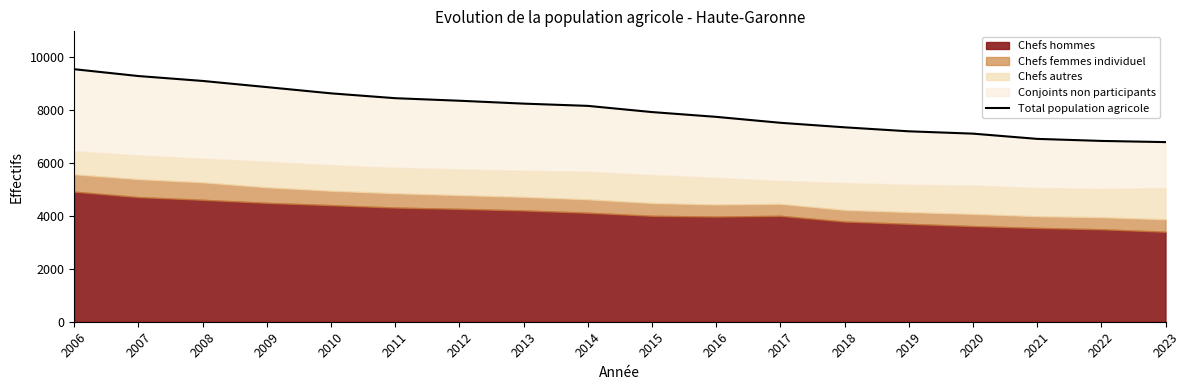

Does the chart display data point markers on the line(s)?

No